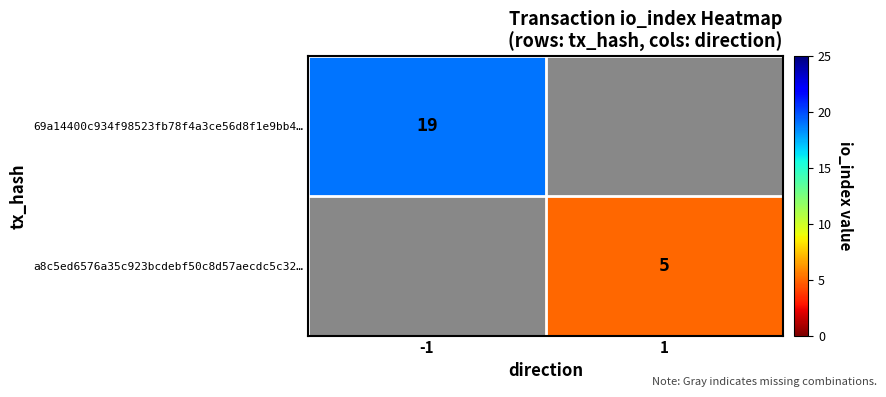

How many distinct data groups are displayed?

2